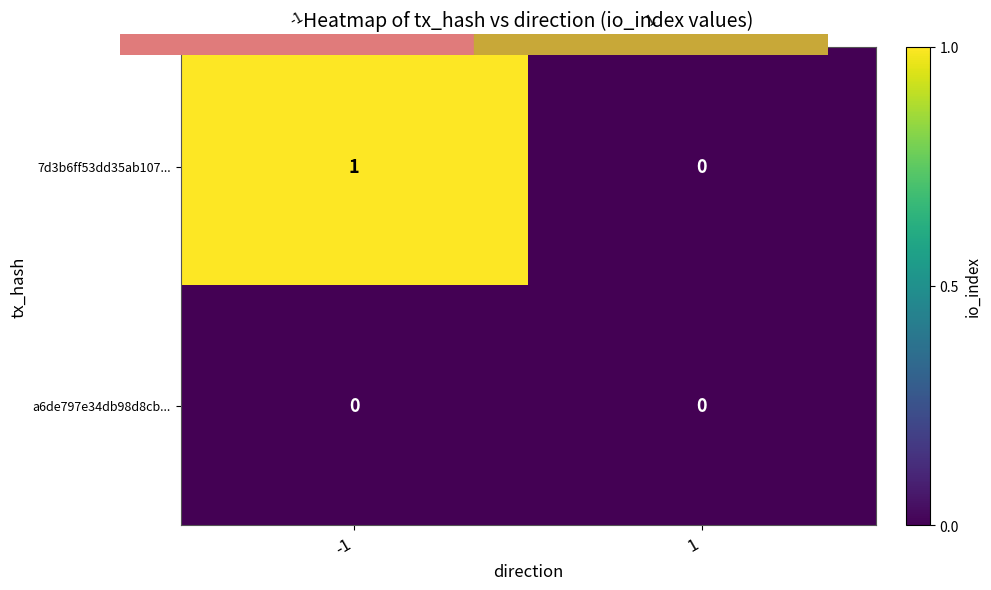

Reading left to right, extract all data points from this chart.

7d3b6ff53dd35ab107...: 1	0
a6de797e34db98d8cb...: 0	0